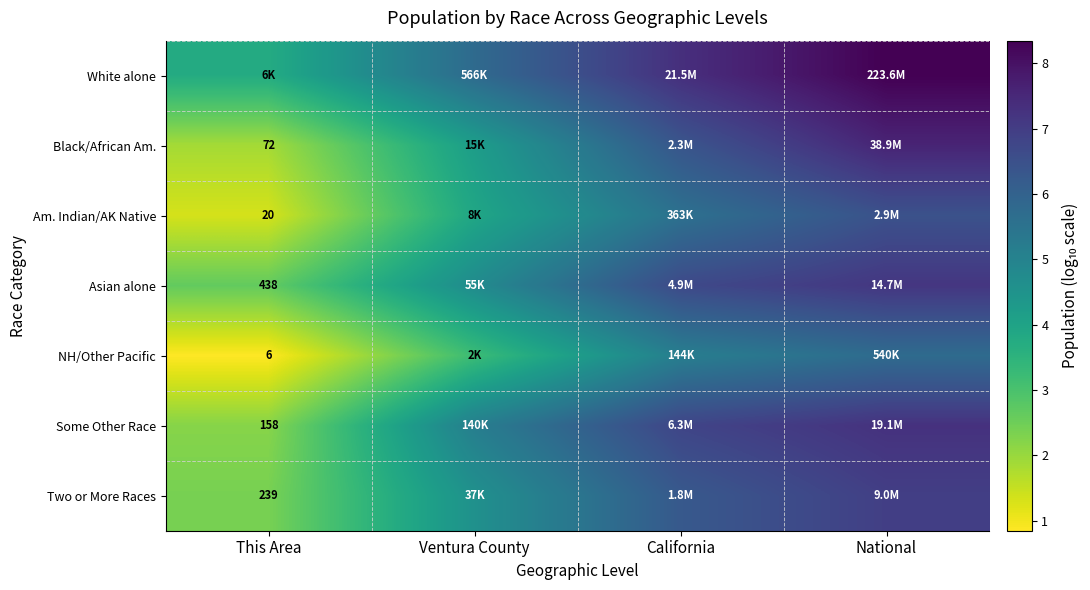

What is the average value of the Asian alone series?

5.3